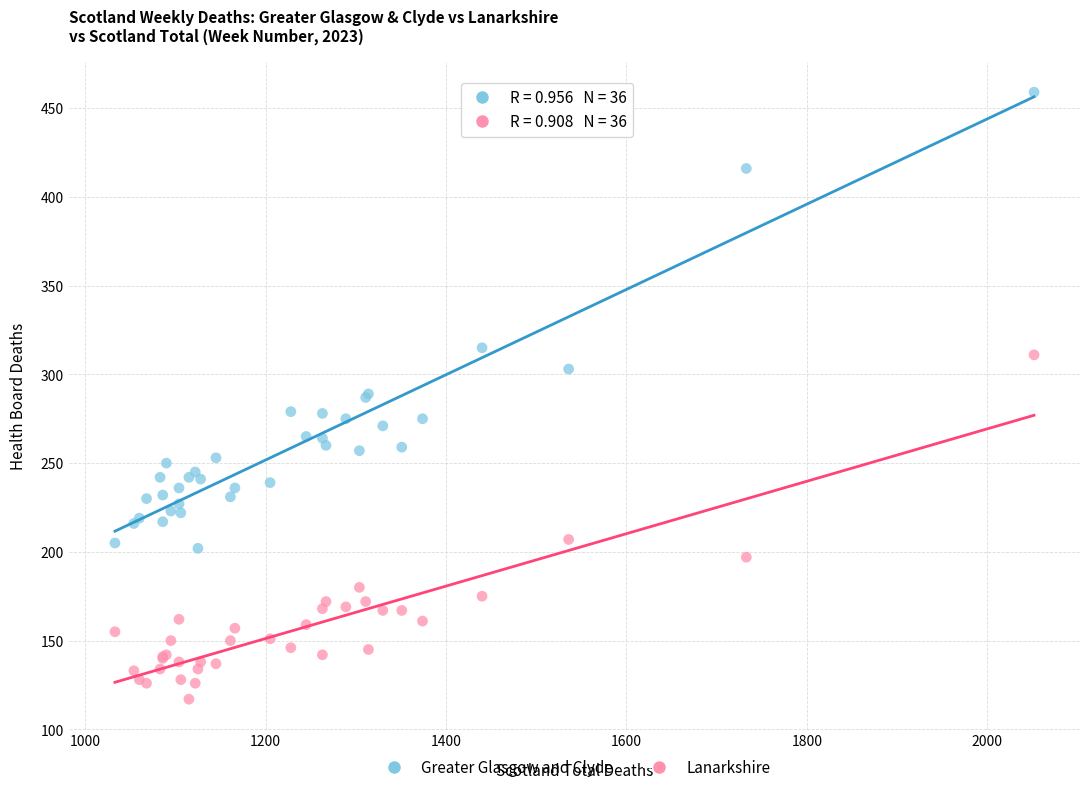

In the Greater Glasgow and Clyde series, what Y value is closest to 330?

315